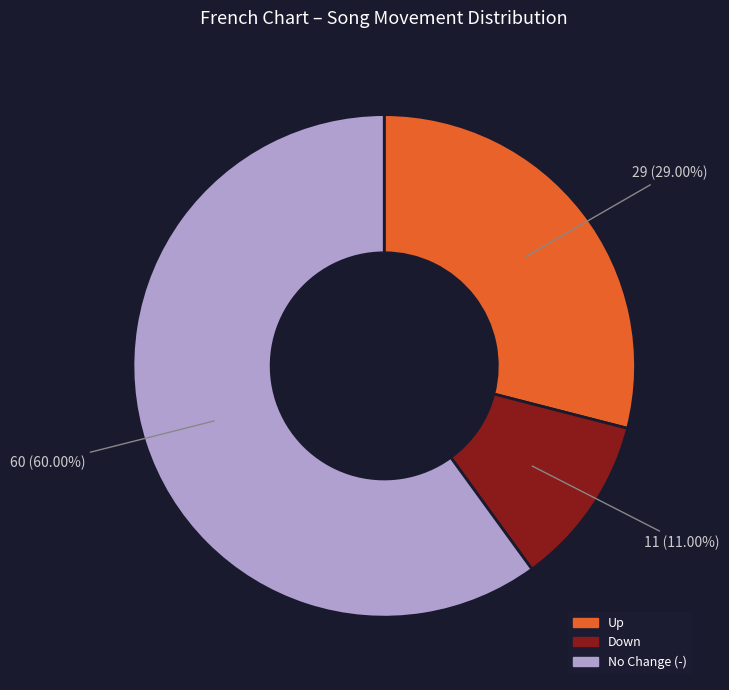

Between No Change (-) and Down, which is larger?

No Change (-)